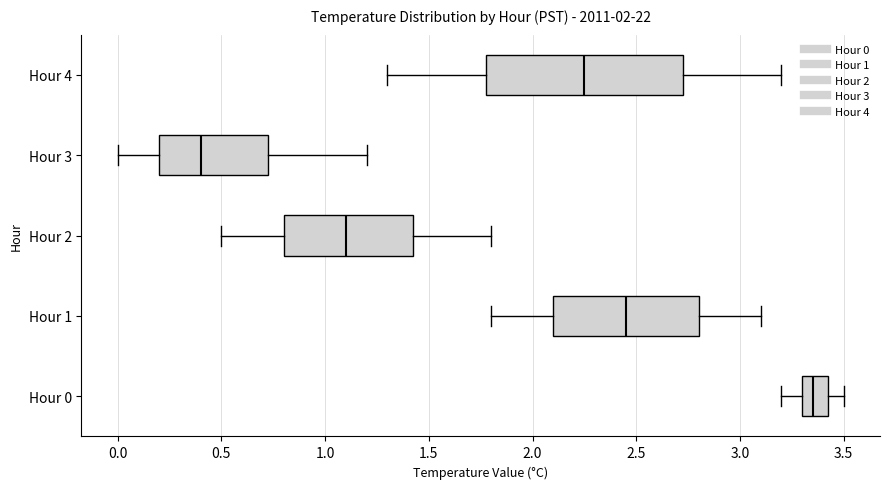

Where does the median line of the box for Hour 1 sit on the x-axis? The values are not printed on the chart, so give them approximately, as read against the axis.

2.45